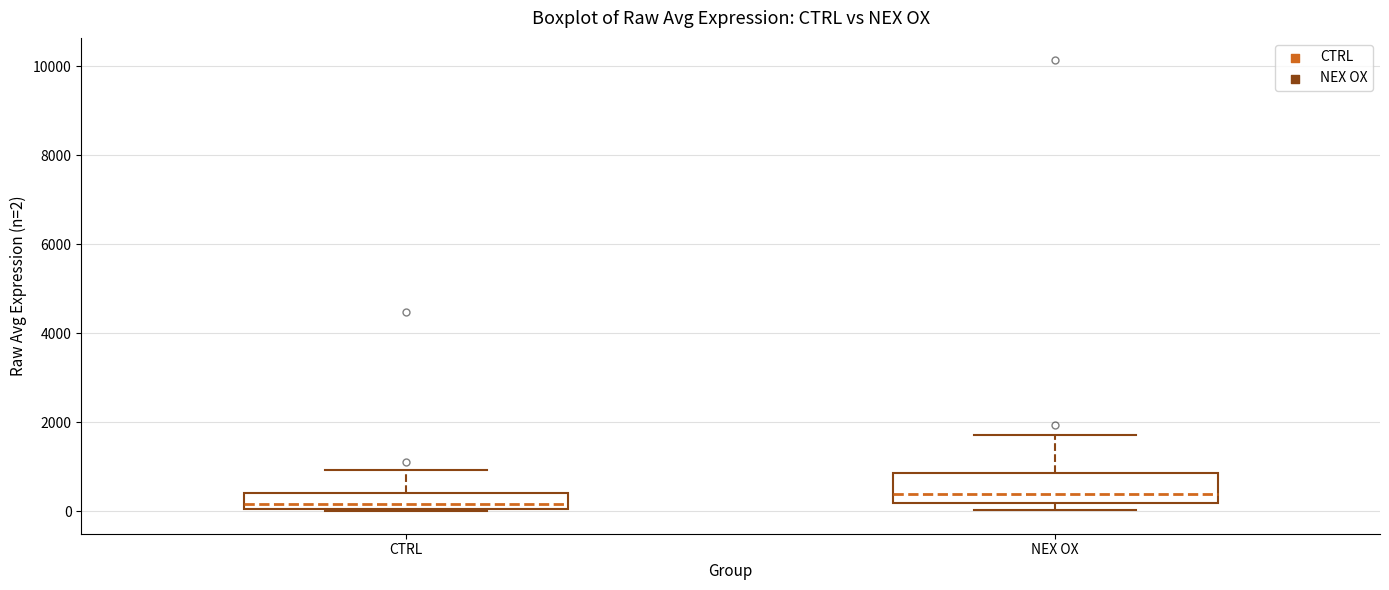

Which box's median line is the highest?

NEX OX